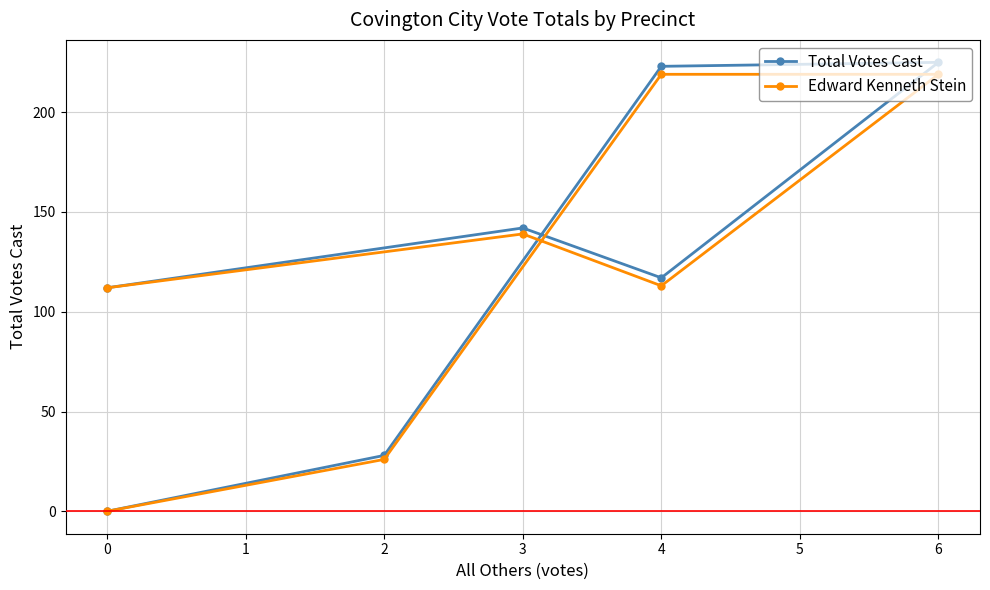

True or false: Edward Kenneth Stein has more than 2 points higher than both neighbors.

False